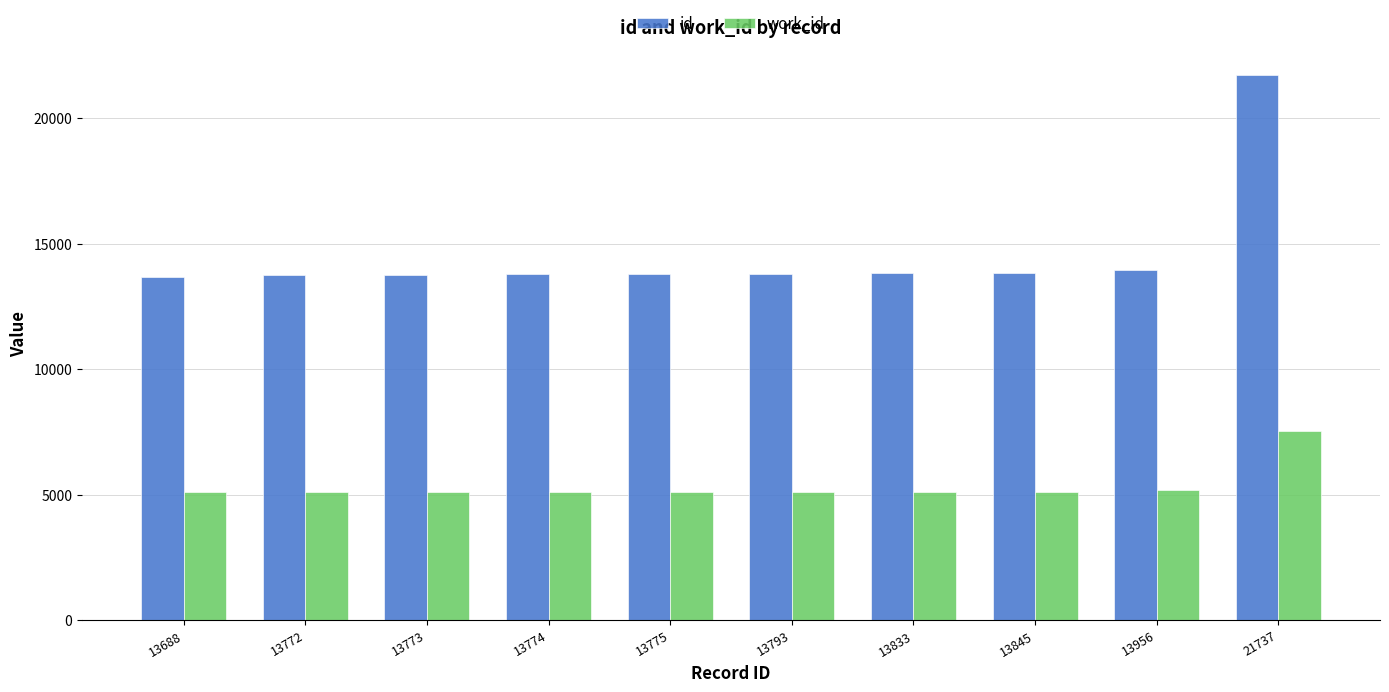

List the series in order of their peak value, highest first.

id, work_id